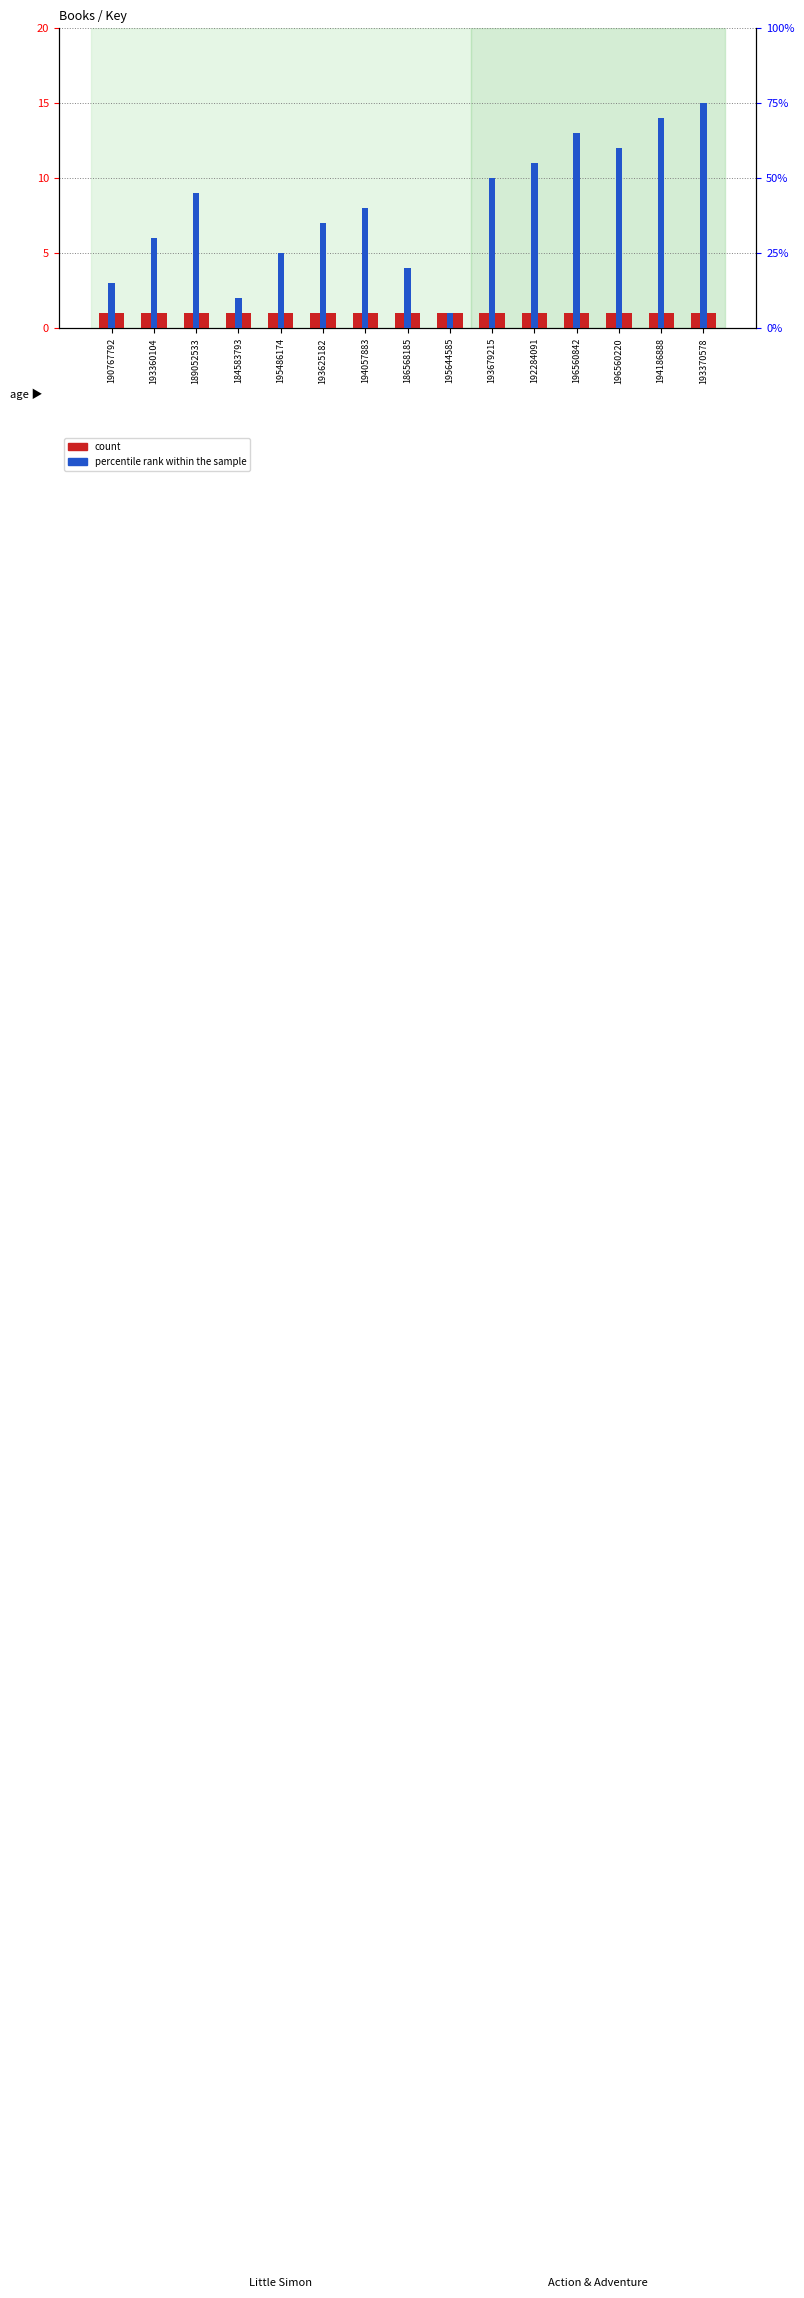

Reading right to left, extract all data points from this chart.

count: 193370578=1	194186888=1	196560220=1	196560842=1	192284091=1	193679215=1	195644585=1	186568185=1	194057883=1	193625182=1	195486174=1	184583793=1	189052533=1	193360104=1	190767792=1
percentile rank within the sample: 193370578=15	194186888=14	196560220=12	196560842=13	192284091=11	193679215=10	195644585=1	186568185=4	194057883=8	193625182=7	195486174=5	184583793=2	189052533=9	193360104=6	190767792=3